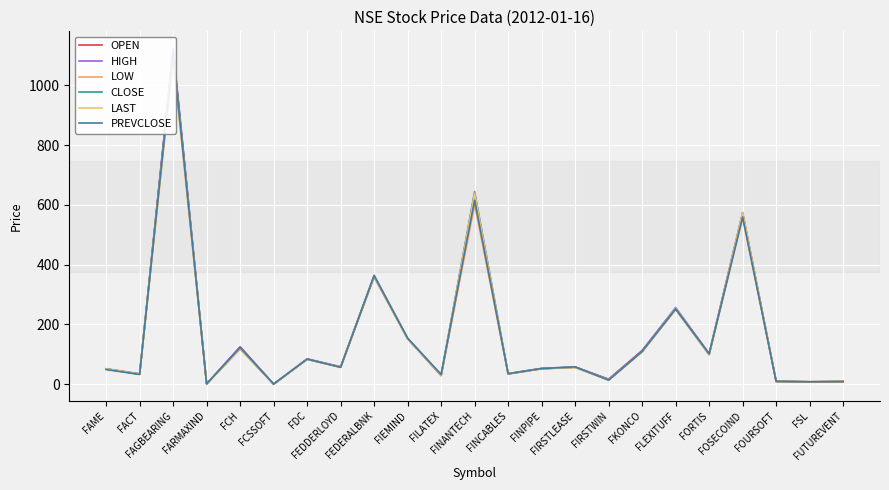

Reading right to left, list all the values displayed in this chart.

OPEN: FUTUREVENT=9.0	FSL=8.1	FOURSOFT=9.2	FOSECOIND=572.0	FORTIS=102.0	FLEXITUFF=253.0	FKONCO=112.4	FIRSTWIN=16.6	FIRSTLEASE=57.0	FINPIPE=52.0	FINCABLES=35.1	FINANTECH=614.0	FILATEX=28.8	FIEMIND=153.0	FEDERALBNK=360.0	FEDDERLOYD=57.6	FDC=83.5	FCSSOFT=0.5	FCH=124.8	FARMAXIND=1.2	FAGBEARING=1119.9	FACT=33.7	FAME=50.9
HIGH: FUTUREVENT=9.1	FSL=8.3	FOURSOFT=9.8	FOSECOIND=574.5	FORTIS=102.0	FLEXITUFF=256.8	FKONCO=112.7	FIRSTWIN=16.6	FIRSTLEASE=58.0	FINPIPE=53.3	FINCABLES=35.4	FINANTECH=644.4	FILATEX=30.5	FIEMIND=153.0	FEDERALBNK=363.9	FEDDERLOYD=58.5	FDC=84.9	FCSSOFT=0.5	FCH=124.8	FARMAXIND=1.3	FAGBEARING=1124.2	FACT=35.0	FAME=51.5
LOW: FUTUREVENT=8.9	FSL=8.1	FOURSOFT=9.2	FOSECOIND=556.0	FORTIS=98.2	FLEXITUFF=249.6	FKONCO=108.0	FIRSTWIN=13.6	FIRSTLEASE=56.0	FINPIPE=51.6	FINCABLES=34.4	FINANTECH=601.0	FILATEX=28.8	FIEMIND=152.0	FEDERALBNK=358.1	FEDDERLOYD=56.5	FDC=83.2	FCSSOFT=0.5	FCH=117.7	FARMAXIND=1.2	FAGBEARING=1085.6	FACT=33.5	FAME=50.9
CLOSE: FUTUREVENT=9.0	FSL=8.2	FOURSOFT=9.7	FOSECOIND=565.5	FORTIS=99.5	FLEXITUFF=251.7	FKONCO=109.7	FIRSTWIN=14.6	FIRSTLEASE=57.0	FINPIPE=52.0	FINCABLES=34.8	FINANTECH=638.7	FILATEX=30.5	FIEMIND=152.8	FEDERALBNK=362.2	FEDDERLOYD=57.2	FDC=83.8	FCSSOFT=0.5	FCH=118.5	FARMAXIND=1.2	FAGBEARING=1114.4	FACT=33.6	FAME=51.5
LAST: FUTUREVENT=9.0	FSL=8.2	FOURSOFT=9.7	FOSECOIND=574.5	FORTIS=99.0	FLEXITUFF=254.5	FKONCO=108.2	FIRSTWIN=14.6	FIRSTLEASE=56.5	FINPIPE=52.0	FINCABLES=34.6	FINANTECH=638.9	FILATEX=30.5	FIEMIND=153.0	FEDERALBNK=362.9	FEDDERLOYD=57.1	FDC=83.8	FCSSOFT=0.5	FCH=118.3	FARMAXIND=1.3	FAGBEARING=1100.0	FACT=33.7	FAME=51.5
PREVCLOSE: FUTUREVENT=8.9	FSL=8.1	FOURSOFT=9.7	FOSECOIND=559.8	FORTIS=101.6	FLEXITUFF=252.4	FKONCO=109.8	FIRSTWIN=13.9	FIRSTLEASE=58.0	FINPIPE=52.5	FINCABLES=35.1	FINANTECH=615.1	FILATEX=32.8	FIEMIND=154.0	FEDERALBNK=363.6	FEDDERLOYD=56.6	FDC=84.3	FCSSOFT=0.5	FCH=122.9	FARMAXIND=1.2	FAGBEARING=1102.3	FACT=32.7	FAME=49.1